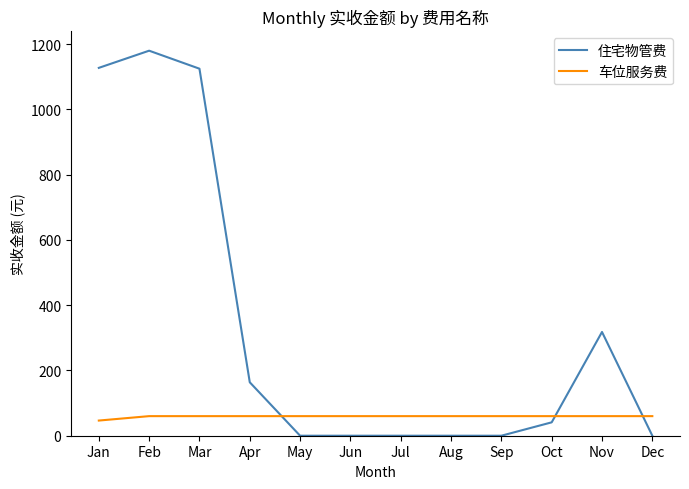

Where is the first local maximum for 住宅物管费?

Feb